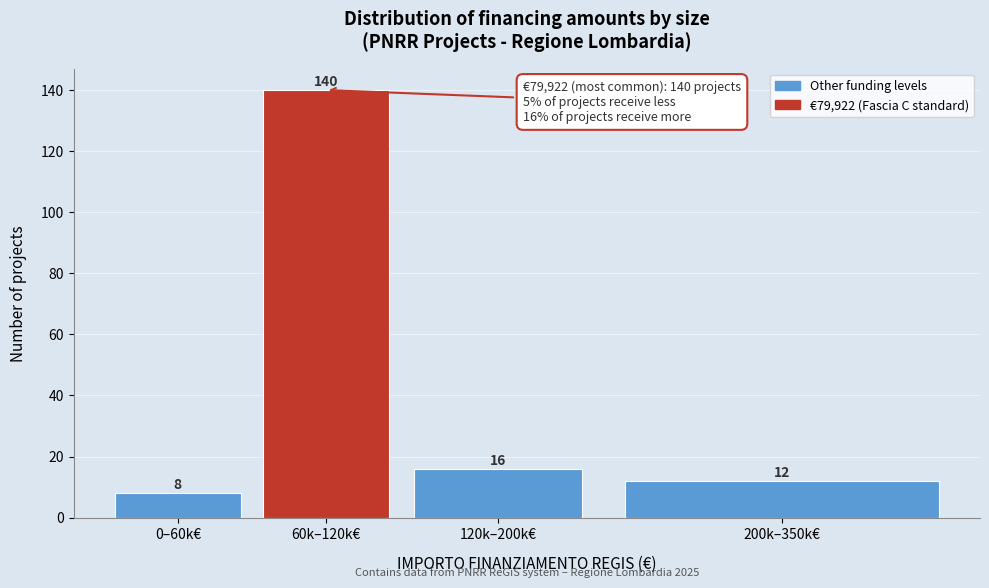

Reading left to right, transcribe all the data shown in this chart.

8	140	16	12